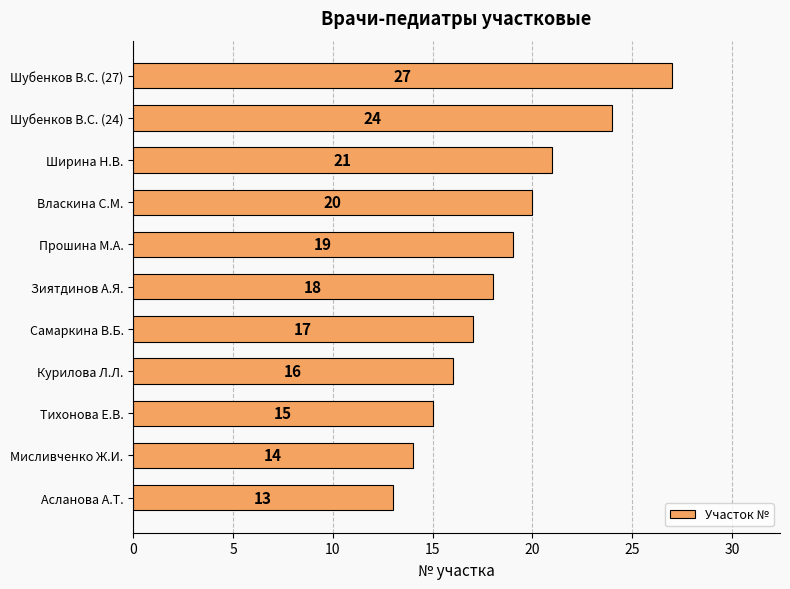

The value at Тихонова Е.В. is 15. True or false?

True